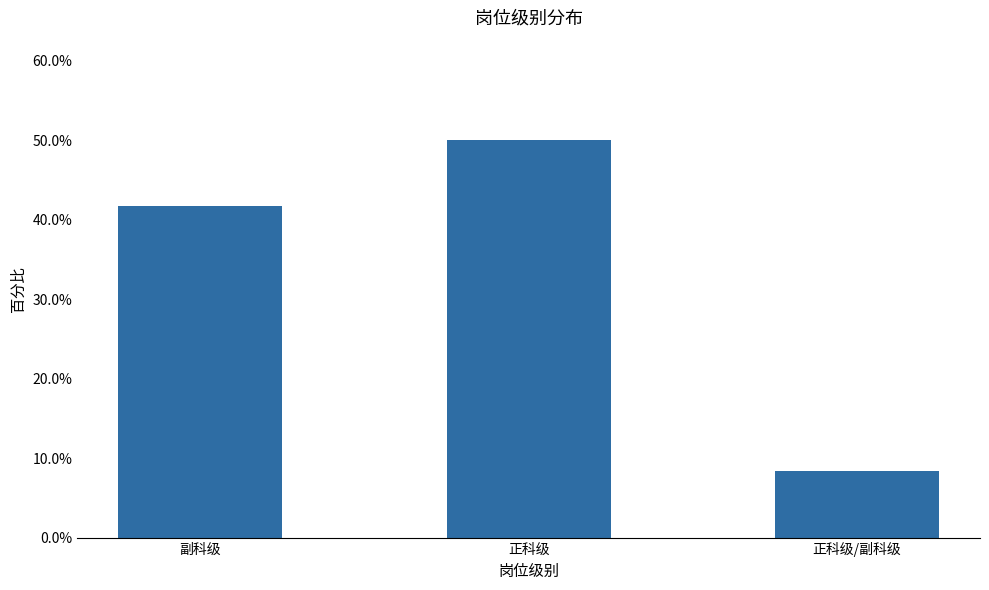

Which category has the highest value across all series?

正科级